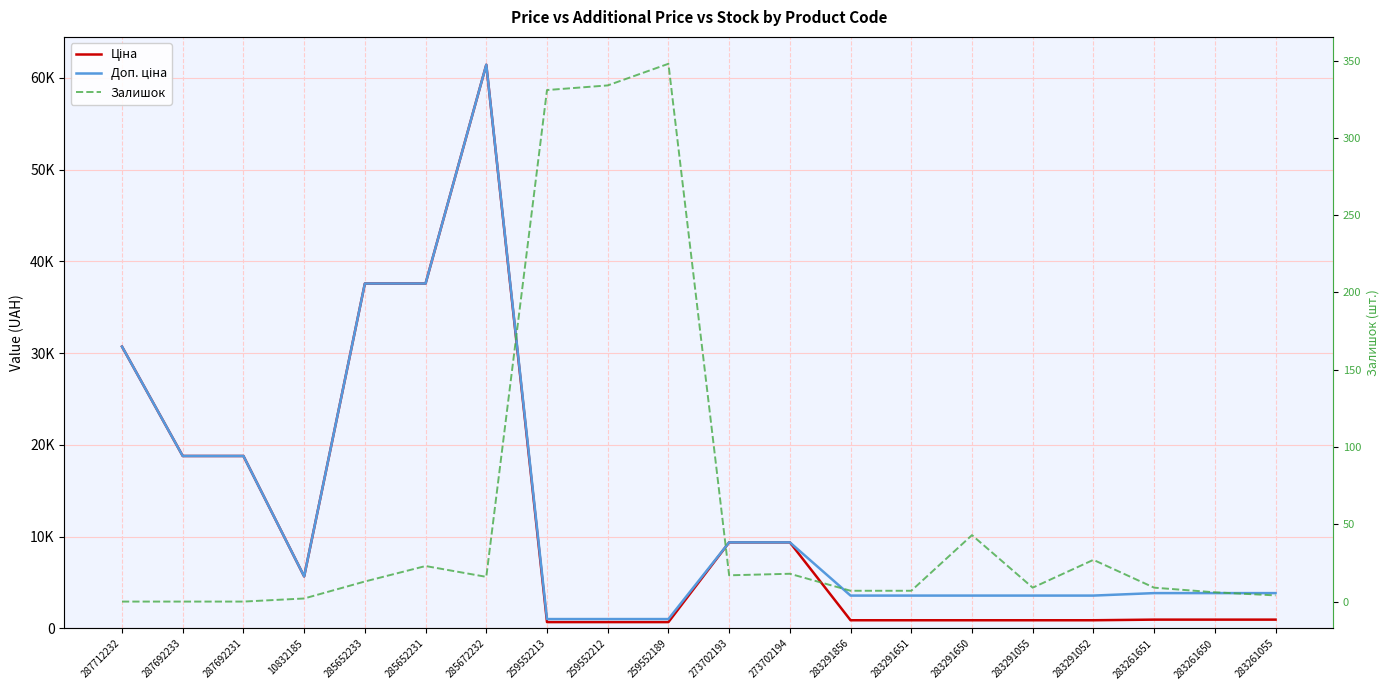

Between 283291856 and 283261055, which series saw the biggest shift?

Доп. ціна